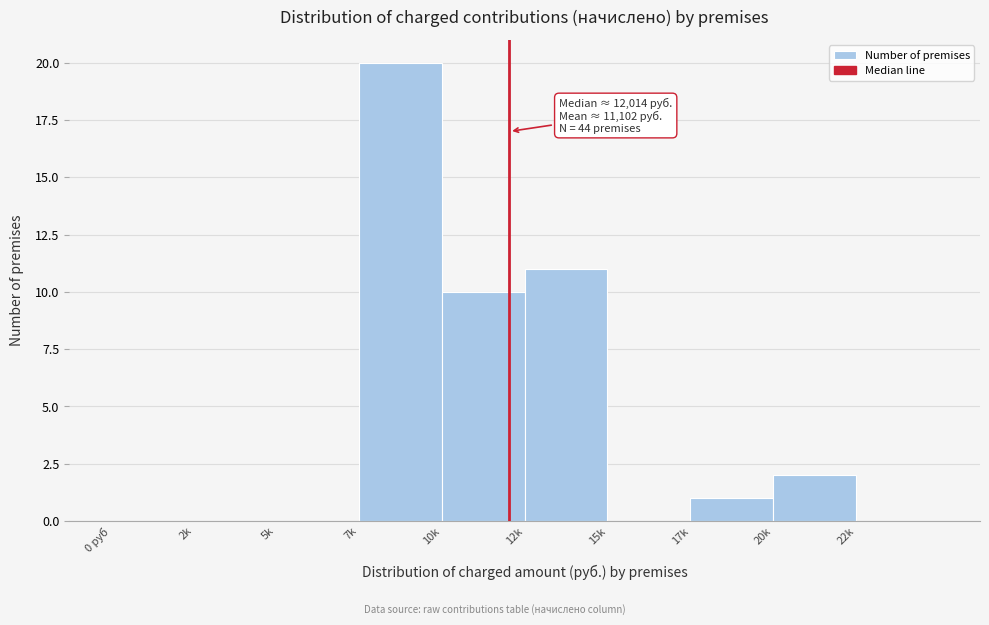

Reading right to left, extract all data points from this chart.

22k=0	20k=2	17k=1	15k=0	12k=11	10k=10	7k=20	5k=0	2k=0	0 руб=0